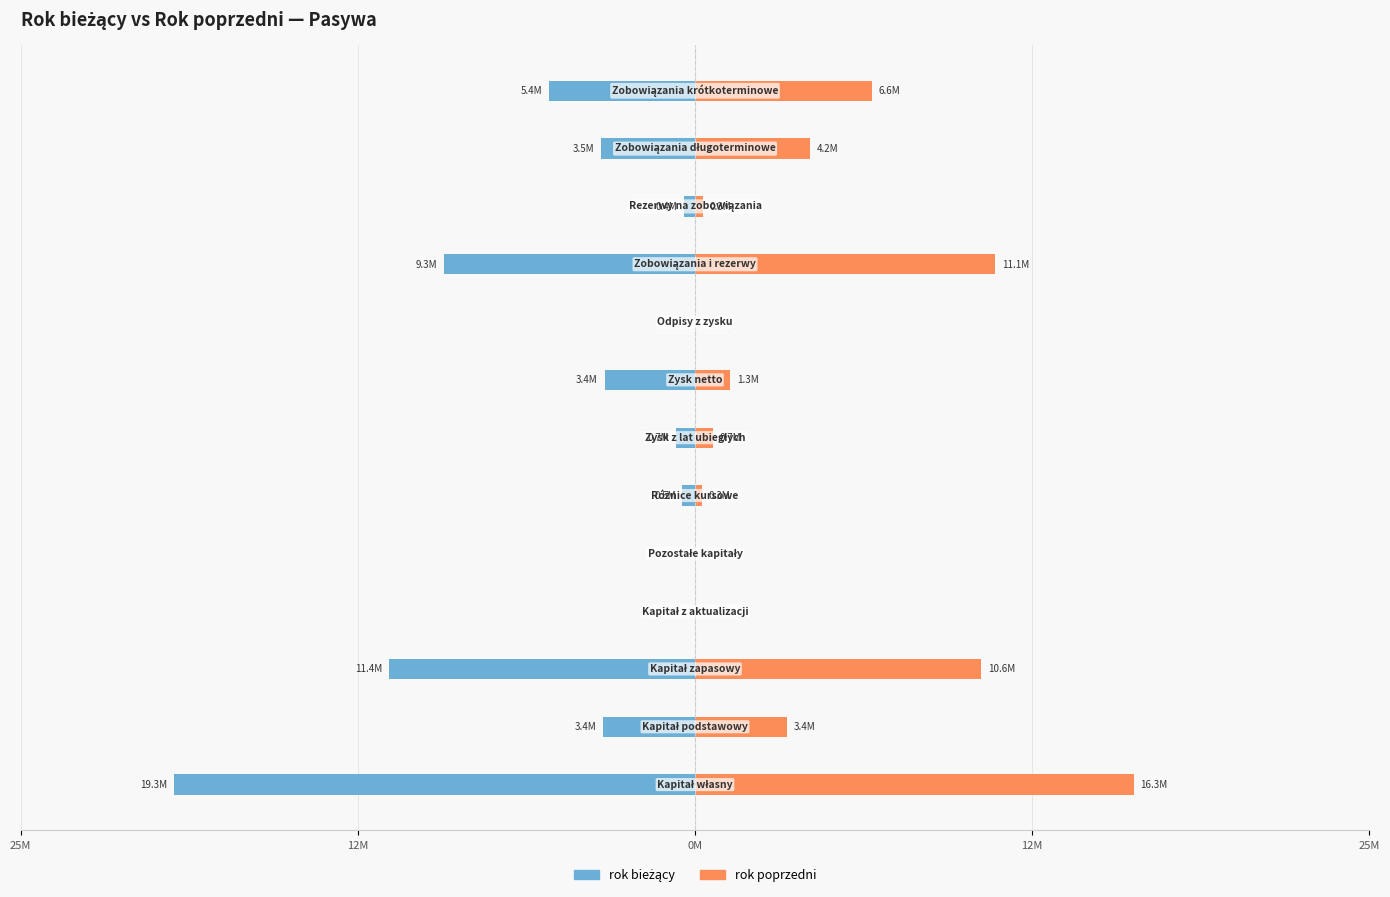

What is the average value of the rok bieżący series?

-4403217.8